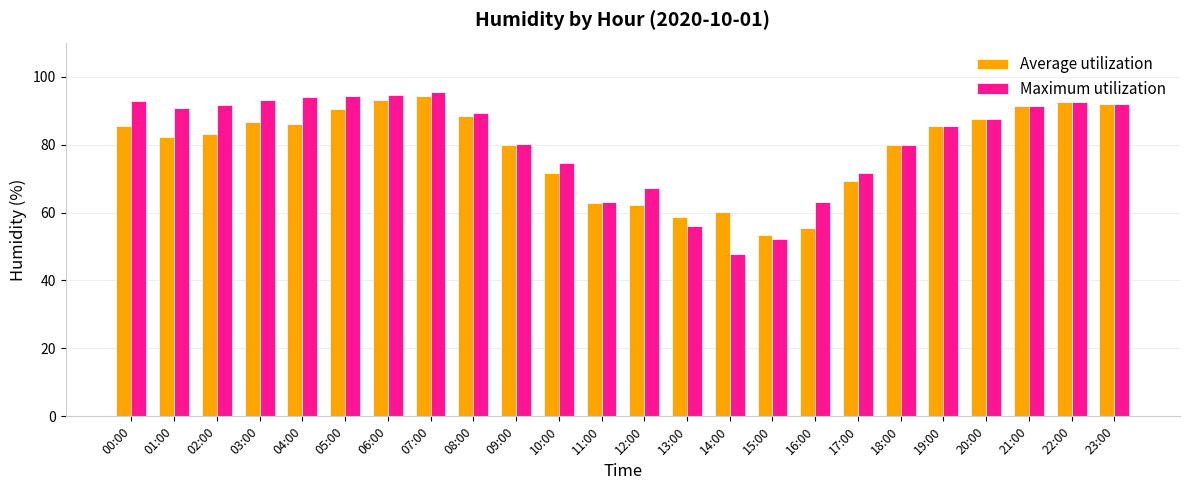

Which label corresponds to the smallest value in the chart?

14:00